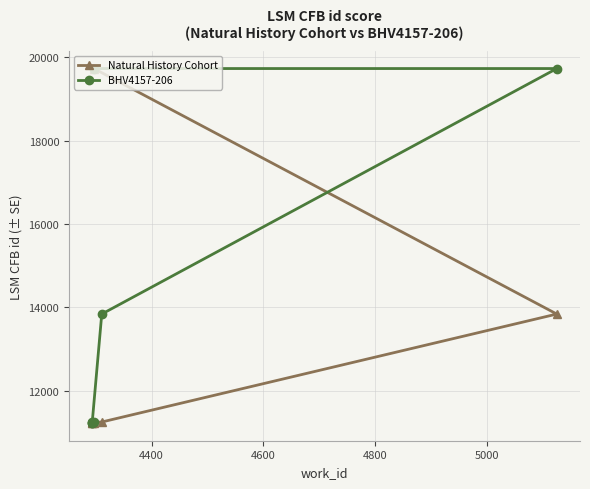

Reading left to right, what are all the values shown in this chart?

Natural History Cohort: 11222	11223	11226	11235	11246	13837	19730
BHV4157-206: 11222	11226	11235	11246	13837	19730	19730